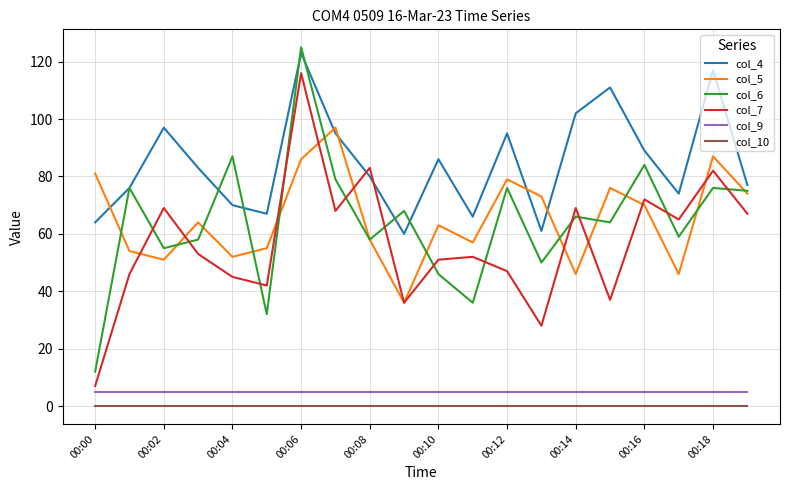

Which series has the largest range (max minus min)?

col_6